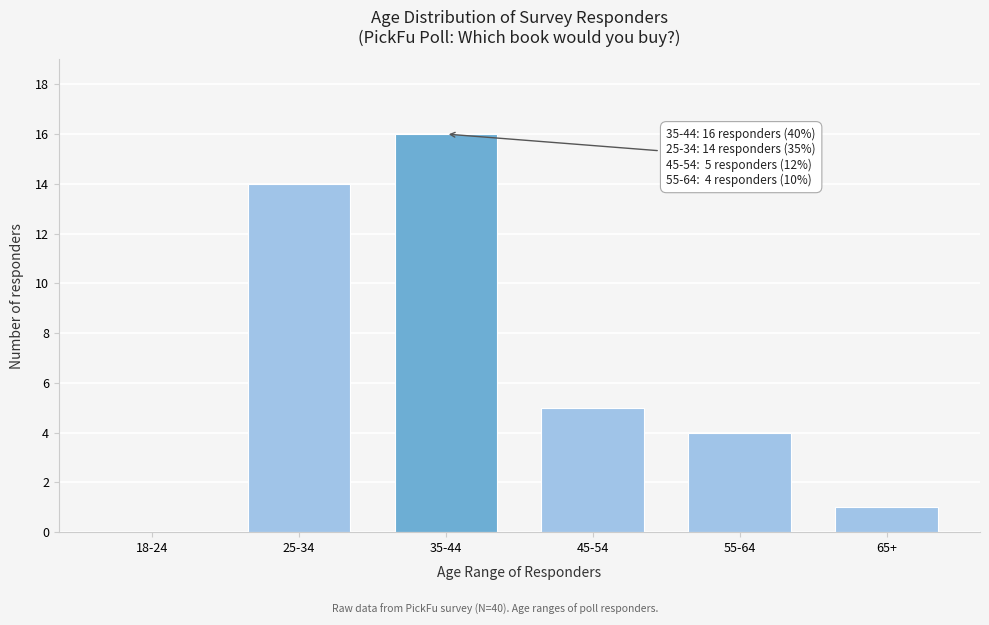

The value at 25-34 is 14. True or false?

True